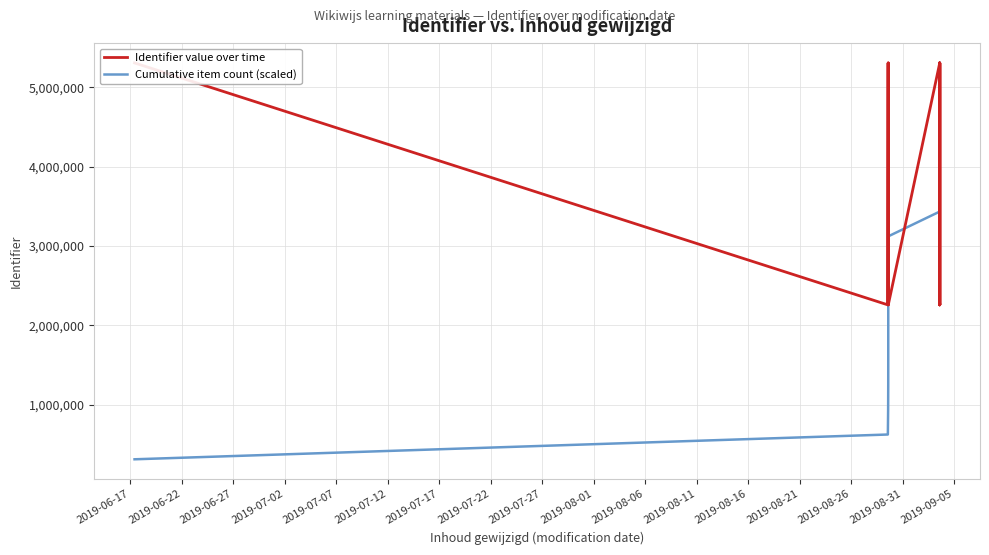

What is the total value across all series at 2019-06-17?

5617582.1